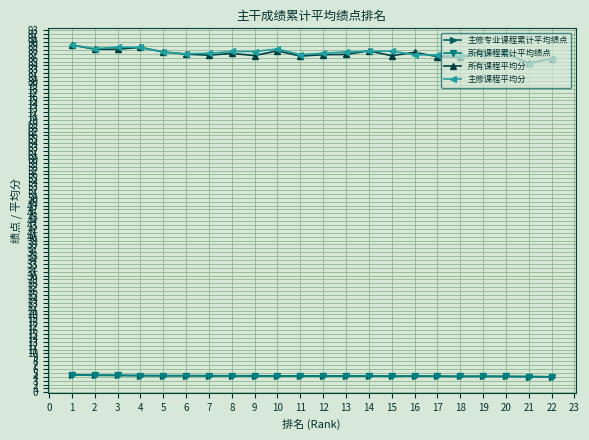

True or false: 所有课程平均分 has more than 1 points higher than both neighbors.

True